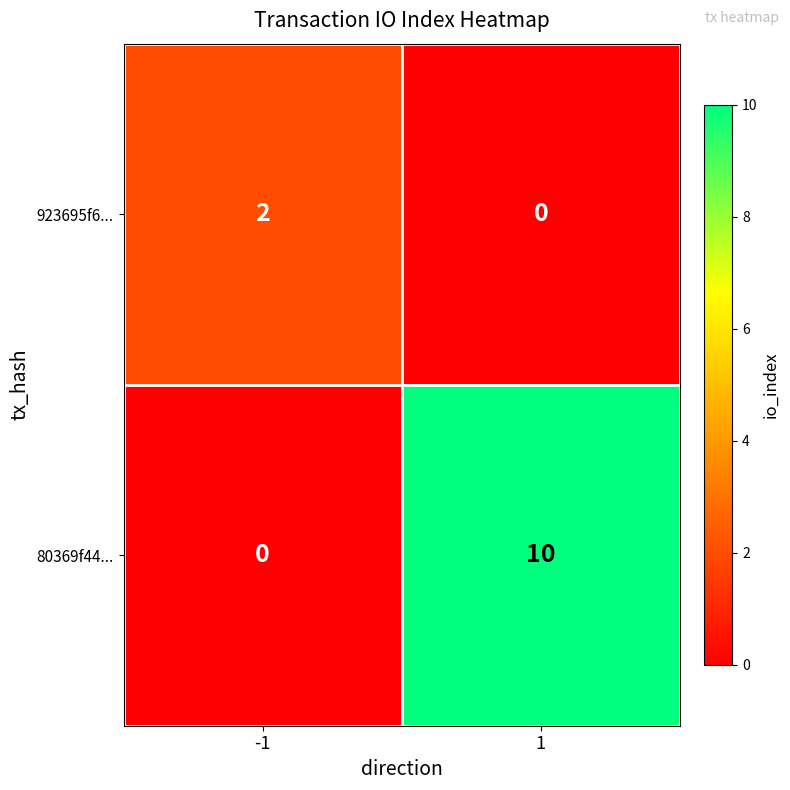

Reading left to right, list all the values displayed in this chart.

923695f6...: -1=2	1=0
80369f44...: -1=0	1=10